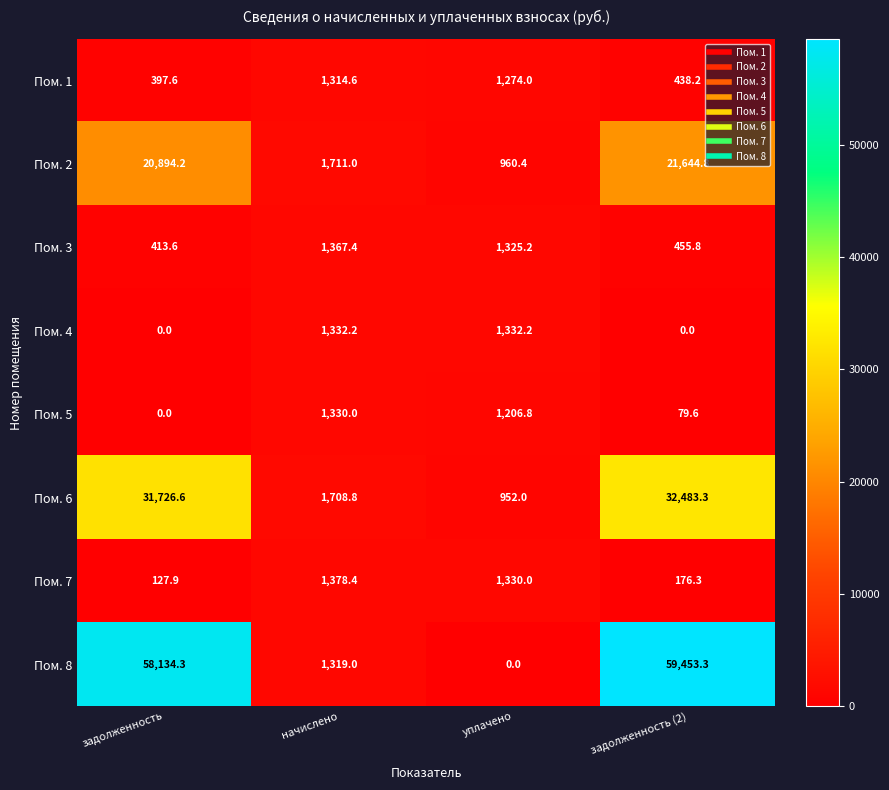

What is the approximate value of Пом. 2 at задолженность?

20894.2